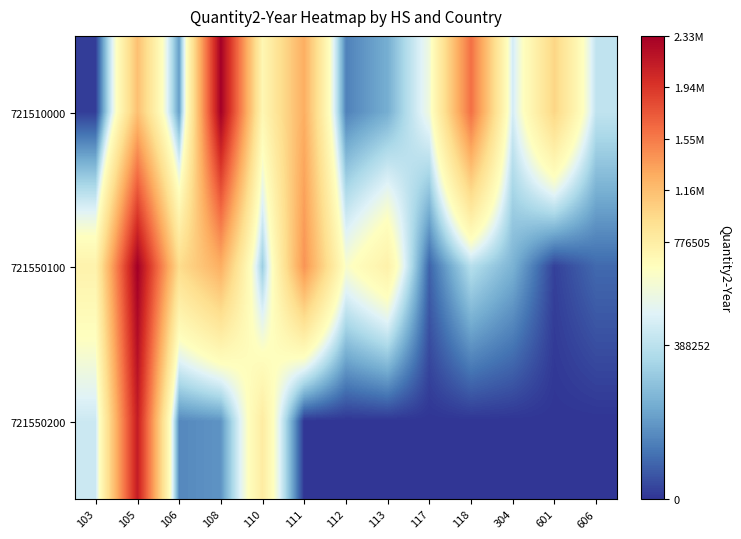

Reading right to left, transcribe all the data shown in this chart.

721510000: 606=400391	601=997684	304=440651	118=1609465	117=522620	113=239843	112=146950	111=1272115	110=671166	108=2320046	106=203446	105=1150810	103=16340
721550100: 606=98063	601=22228	304=251308	118=375012	117=87001	113=733679	112=558796	111=1418343	110=321025	108=1264247	106=952465	105=2329515	103=721128
721550200: 606=0	601=0	304=0	118=0	117=0	113=0	112=0	111=0	110=793343	108=183231	106=159470	105=2110776	103=423807